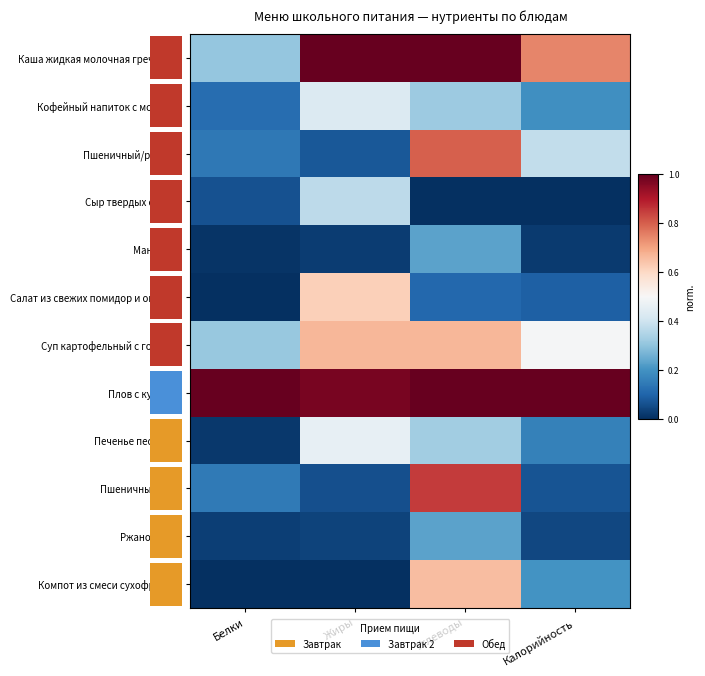

Rank the categories by Мандарин value from highest to lowest.

Углеводы, Жиры, Калорийность, Белки